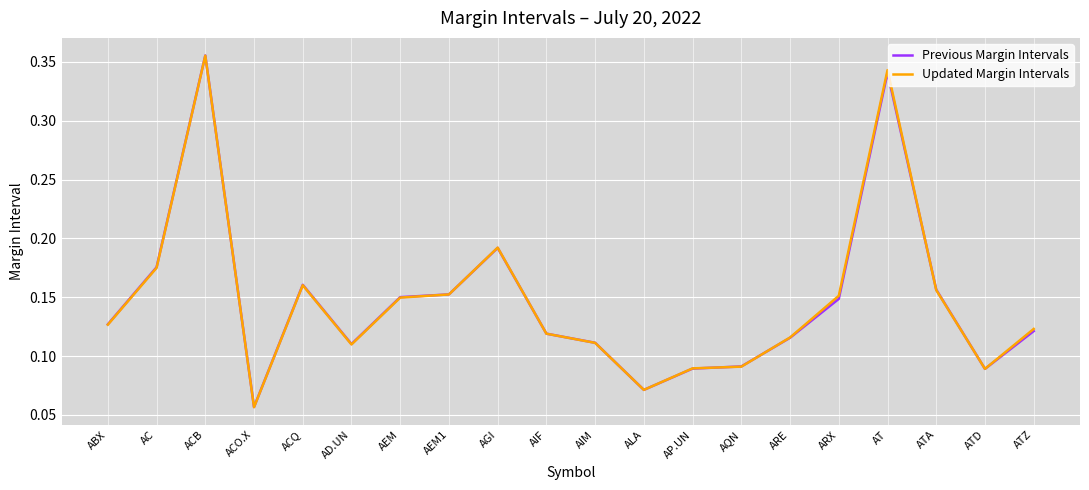

Which series changed the most between ACQ and AD.UN?

Previous Margin Intervals